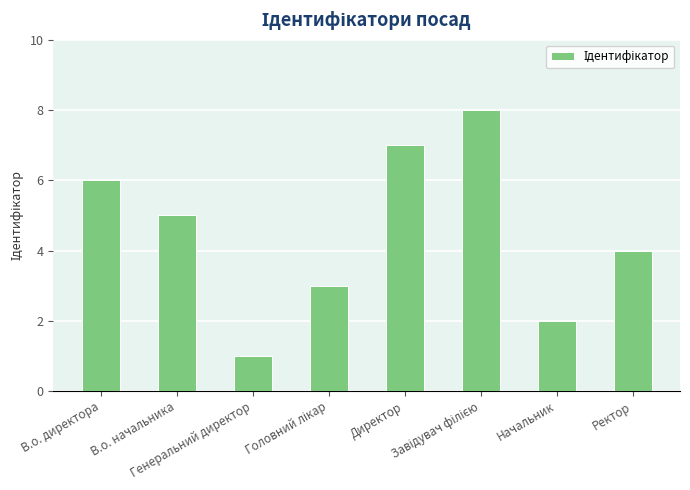

Count the number of categories in the chart.

8